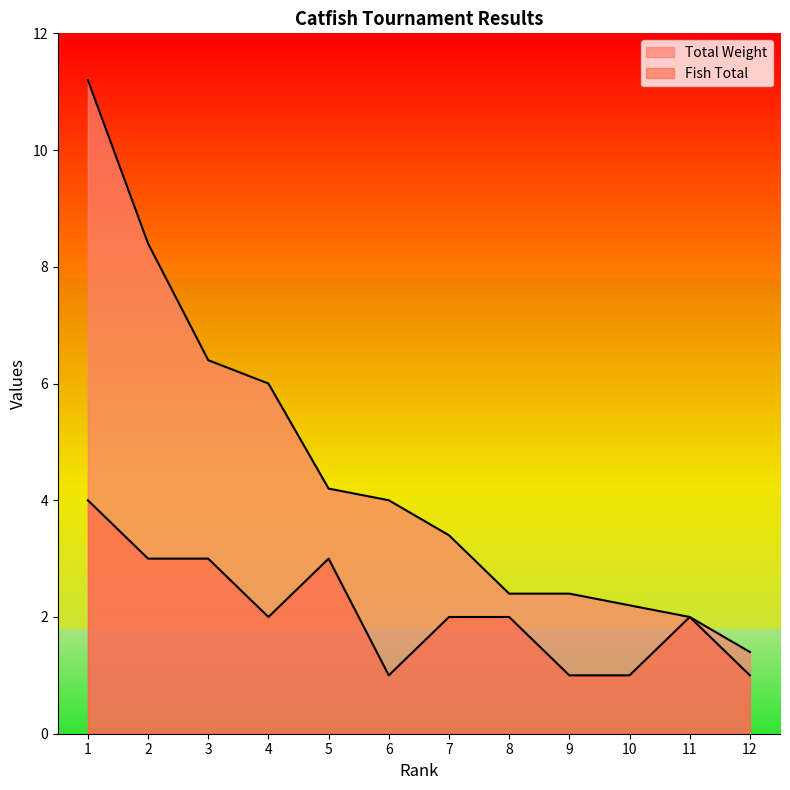

How many categories are shown in the chart?

12